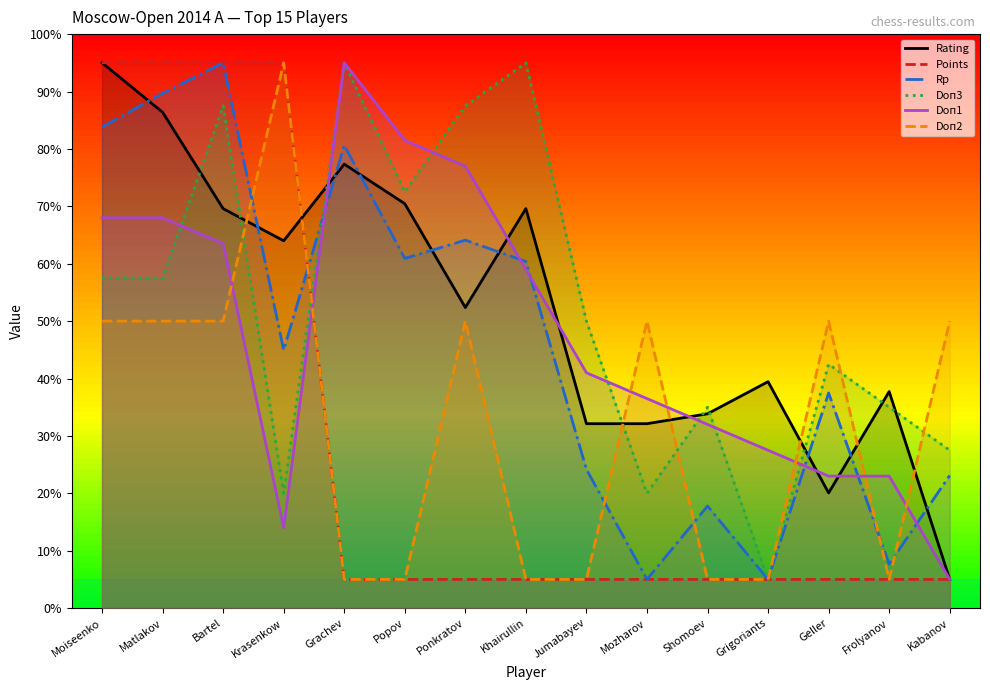

What is the value of the Doп2 point at the 12th from the left?

5.0